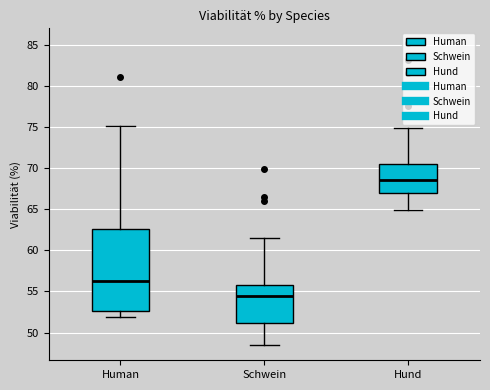

Reading left to right, read every box against the y-axis: the position of its median line, the range the box covers, and the ends of its whiskers. The values are not printed on the chart, so give them approximately, as read against the axis.

Human: median 56.5, box 52.5 to 62.5, whiskers 52.0 to 75.0
Schwein: median 54.5, box 51.0 to 56.0, whiskers 48.5 to 61.5
Hund: median 68.5, box 67.0 to 70.5, whiskers 65.0 to 75.0